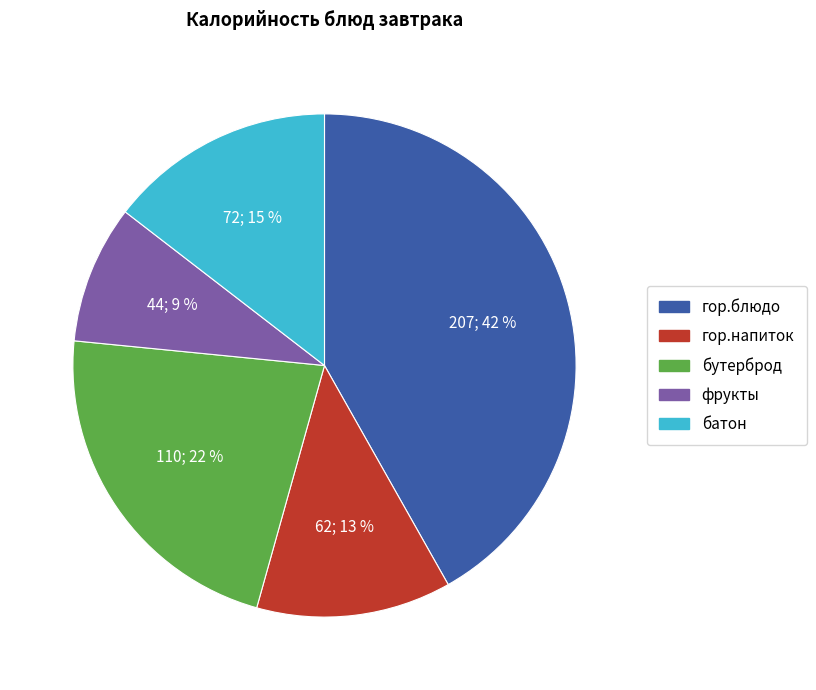

Count the number of slices in the pie.

5